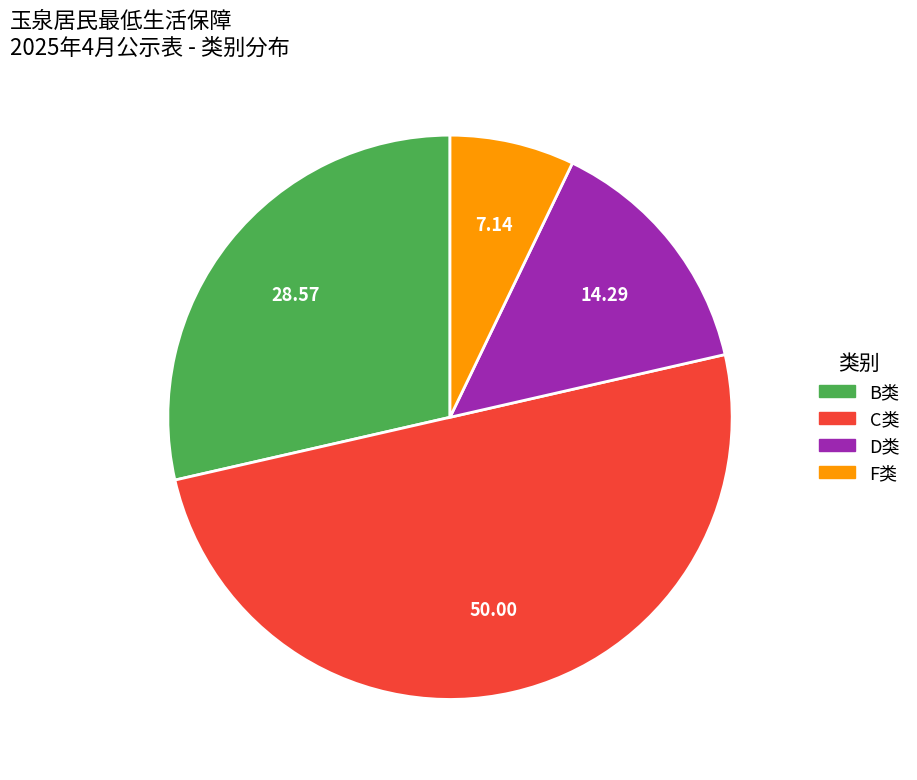

Do D类 and B类 together represent more than half of the pie?

No